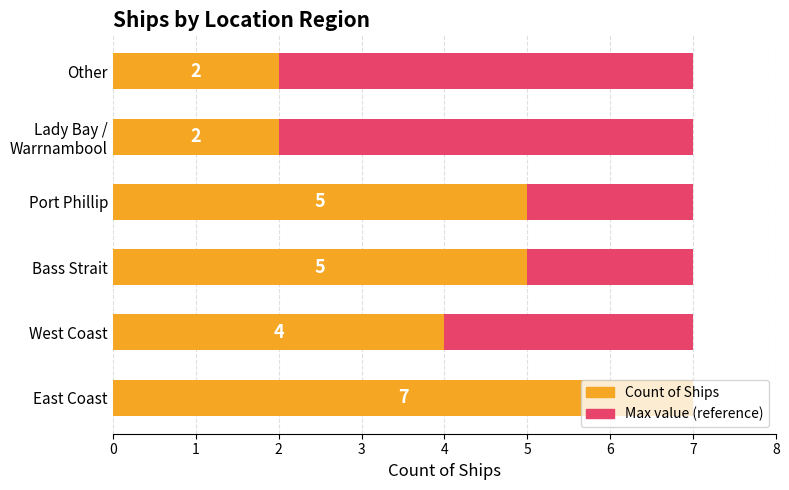

How many data points in Count of Ships are less than 5?

3